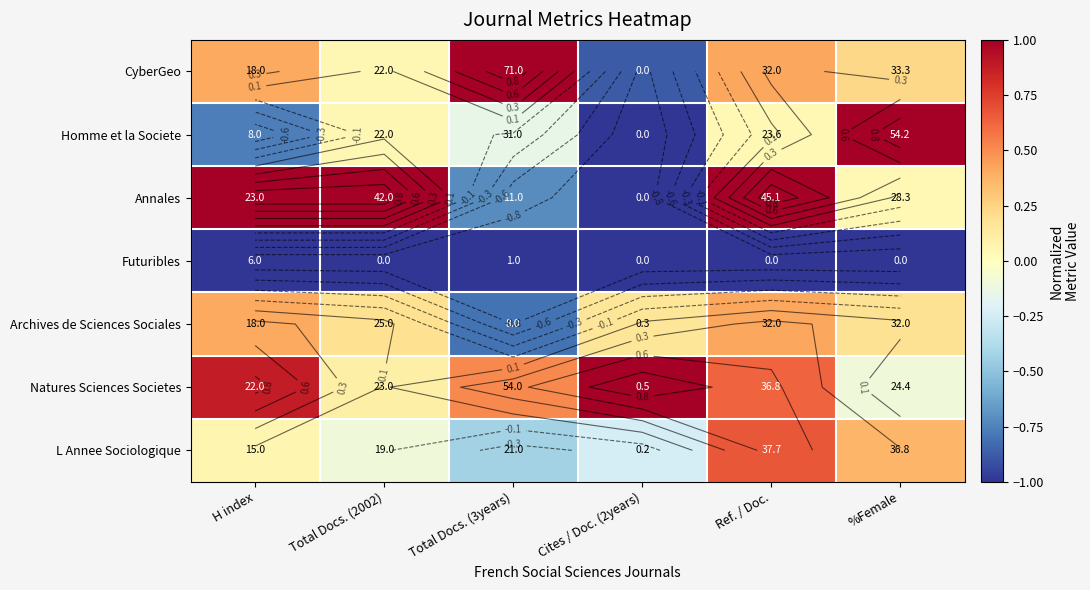

The Homme et la Societe series shows -0.8 at H index. True or false?

True